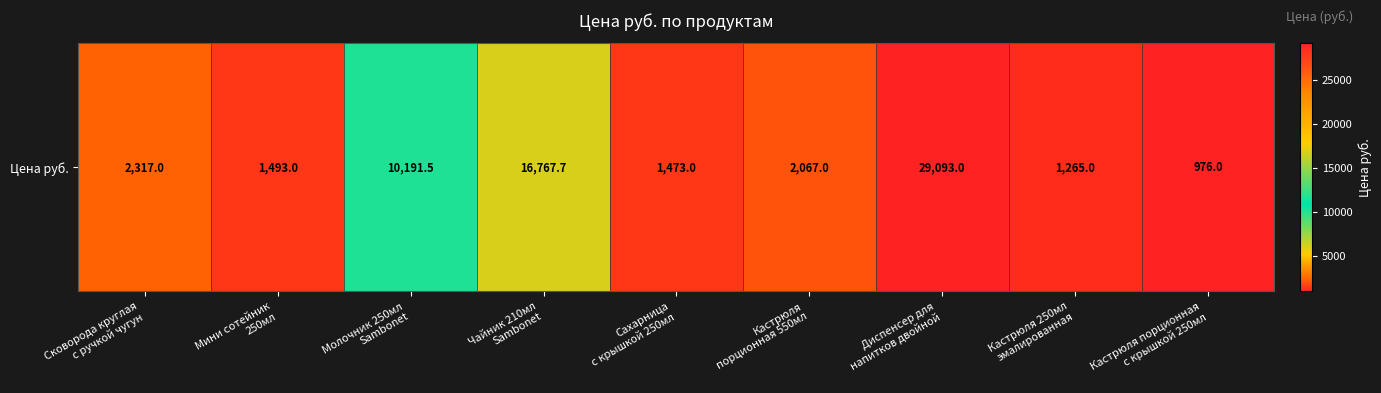

How many values are below 2067?

4